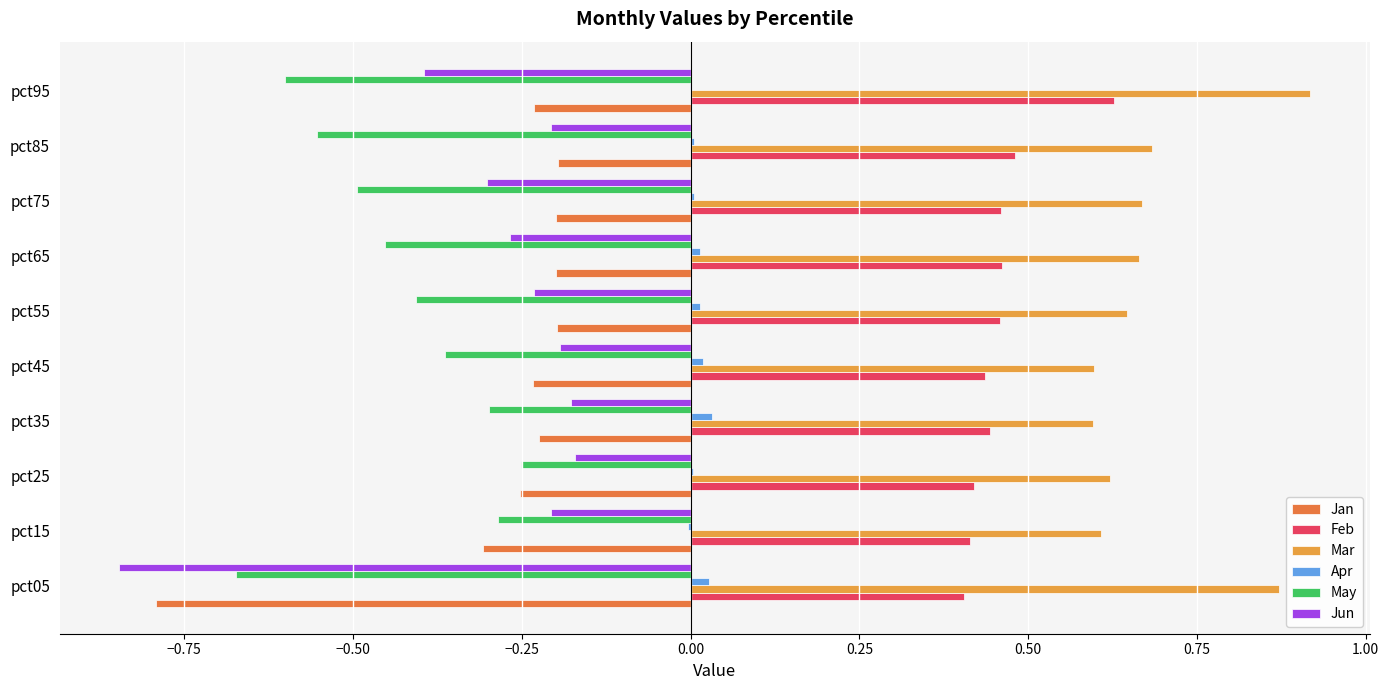

What is the sum of all Mar values?

6.9